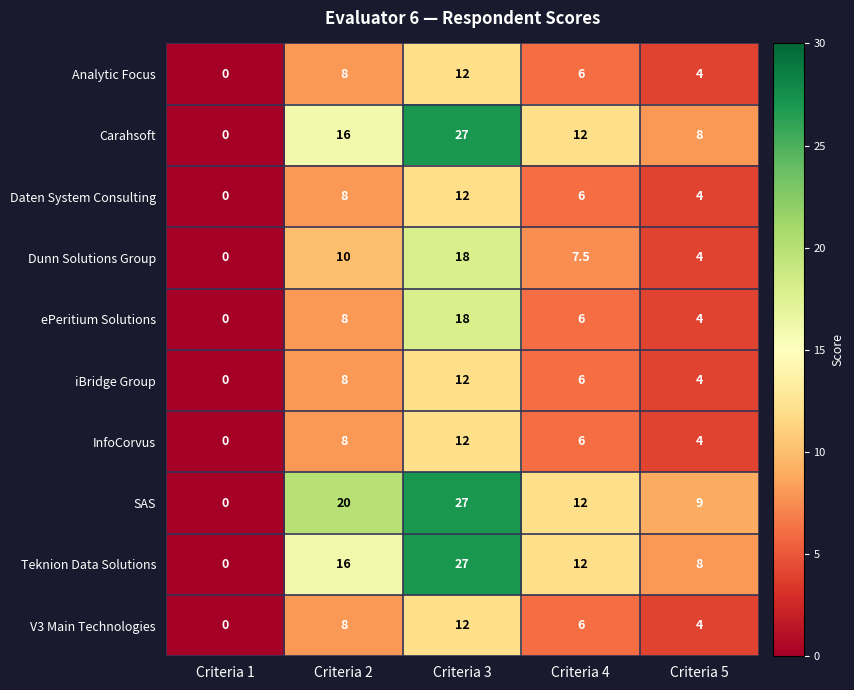

What is the sum of all Carahsoft values?

63.0